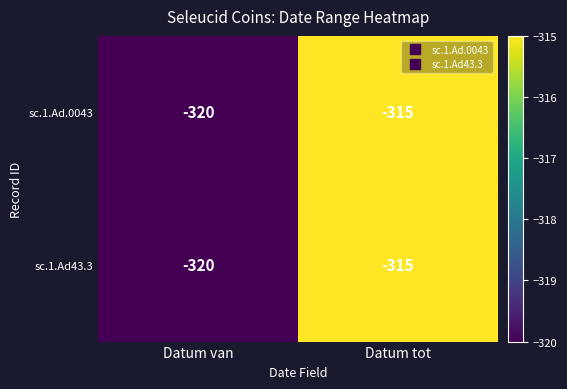

What is the sum of all sc.1.Ad43.3 values?

-635